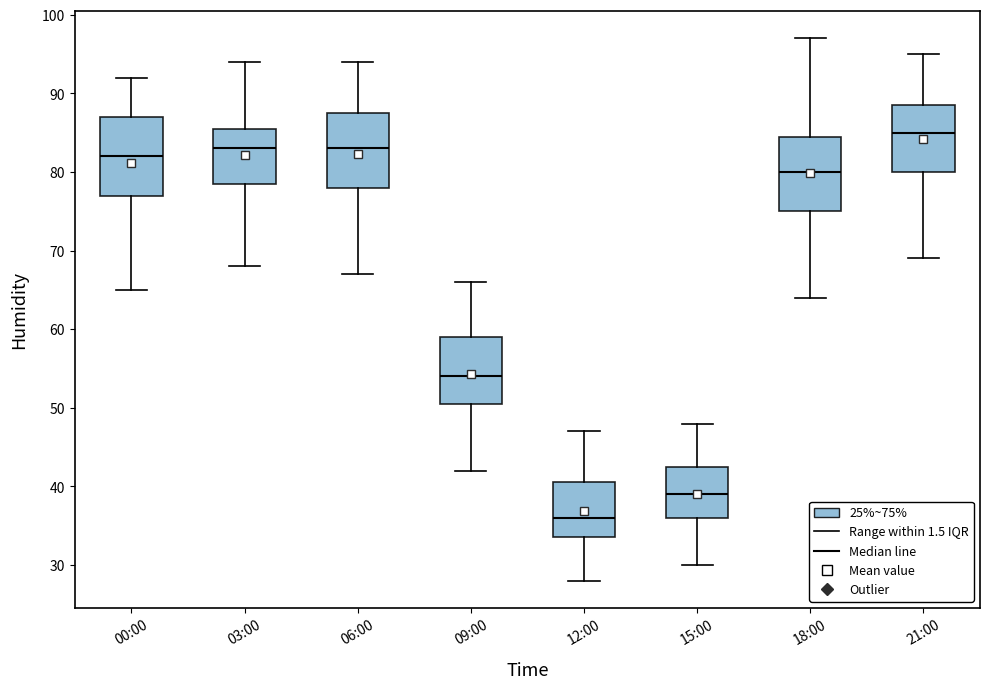

Reading left to right, read every box against the y-axis: the position of its median line, the range the box covers, and the ends of its whiskers. The values are not printed on the chart, so give them approximately, as read against the axis.

00:00: median 82, box 77 to 87, whiskers 65 to 92
03:00: median 83, box 79 to 86, whiskers 68 to 94
06:00: median 83, box 78 to 88, whiskers 67 to 94
09:00: median 54, box 51 to 59, whiskers 42 to 66
12:00: median 36, box 34 to 41, whiskers 28 to 47
15:00: median 39, box 36 to 43, whiskers 30 to 48
18:00: median 80, box 75 to 85, whiskers 64 to 97
21:00: median 85, box 80 to 89, whiskers 69 to 95